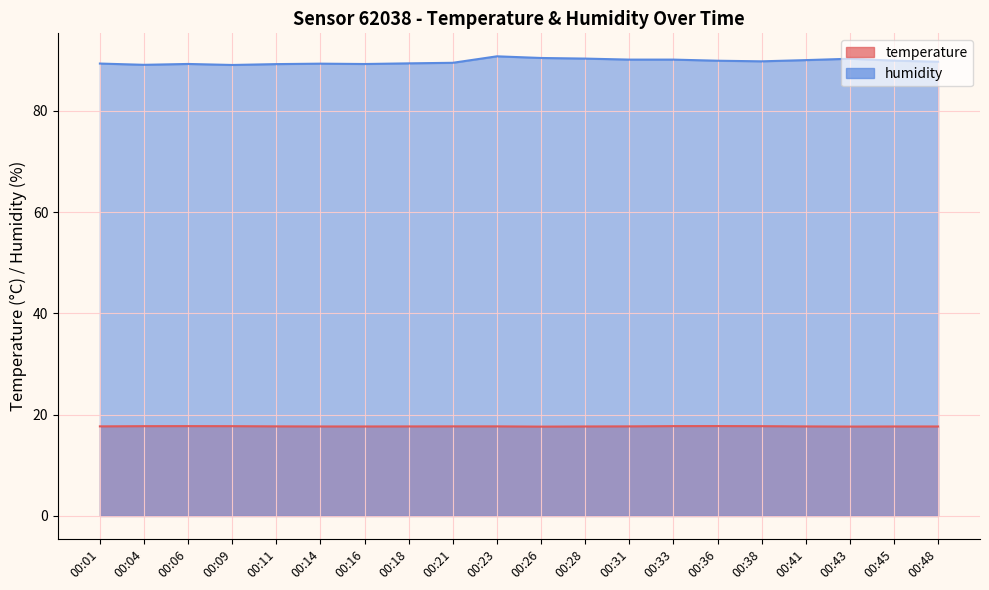

Where is humidity nearest to the value 89?

00:09